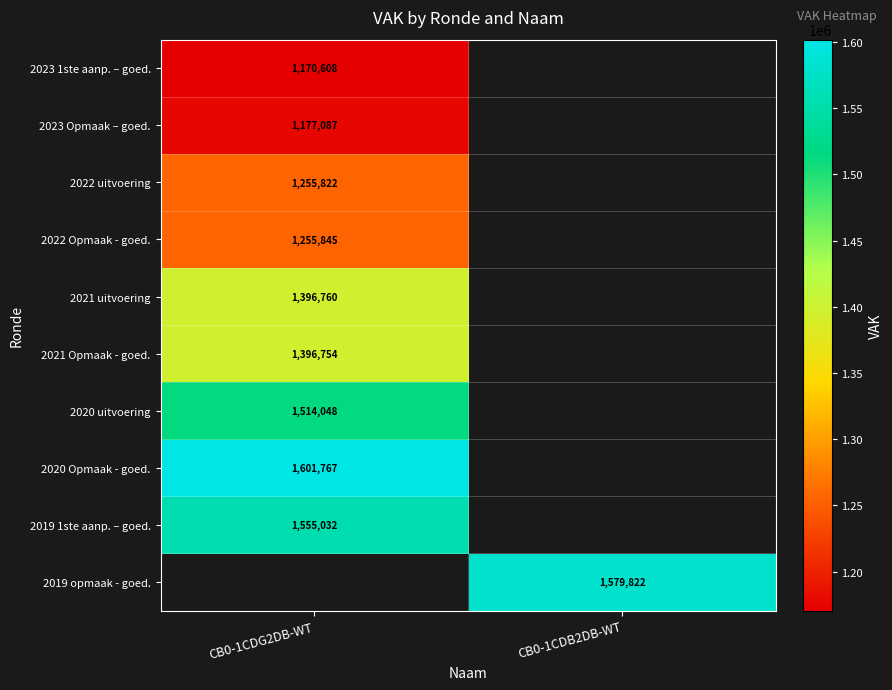

True or false: 2020 Opmaak - goed. has a value of 2605325 at CB0-1CDG2DB-WT.

False